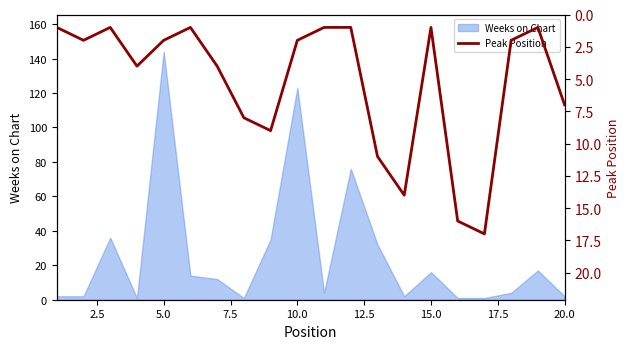

True or false: Weeks on Chart has a value of 28 at 15.0.

False